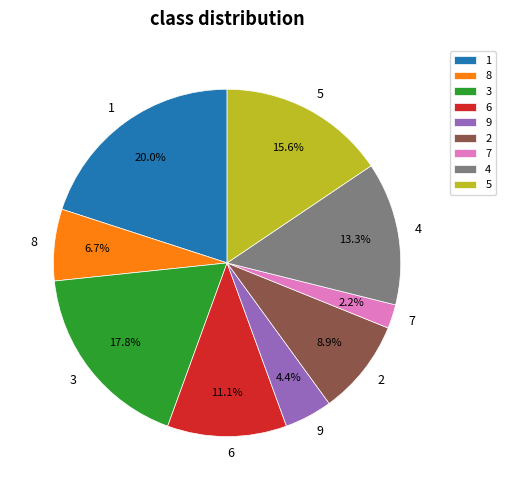

Does any single category account for the majority?

No